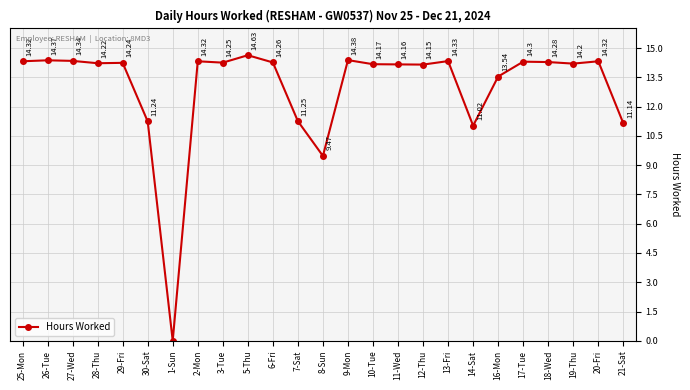

What is the label of the 18th point from the right?

2-Mon